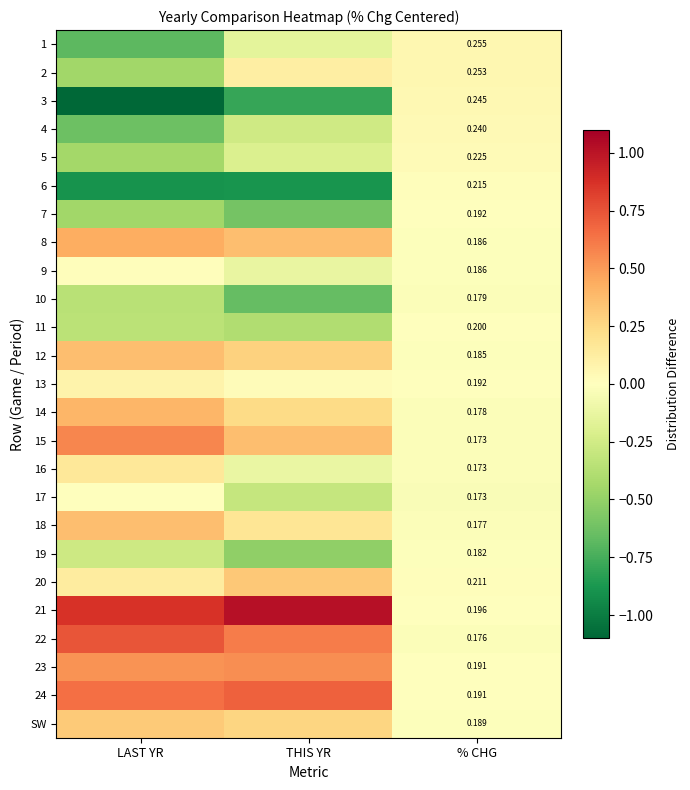

Which category has the lowest value in the 21 series?

% CHG